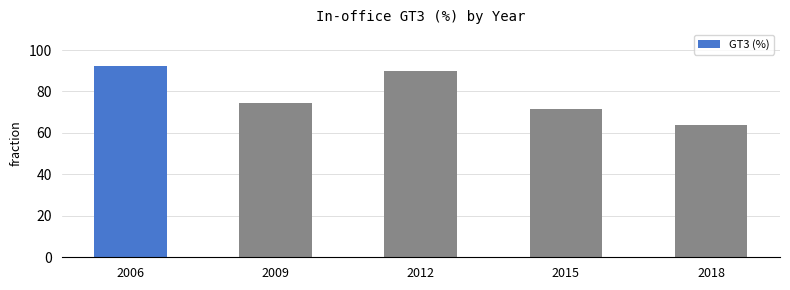

Which label corresponds to the largest value in the chart?

2006